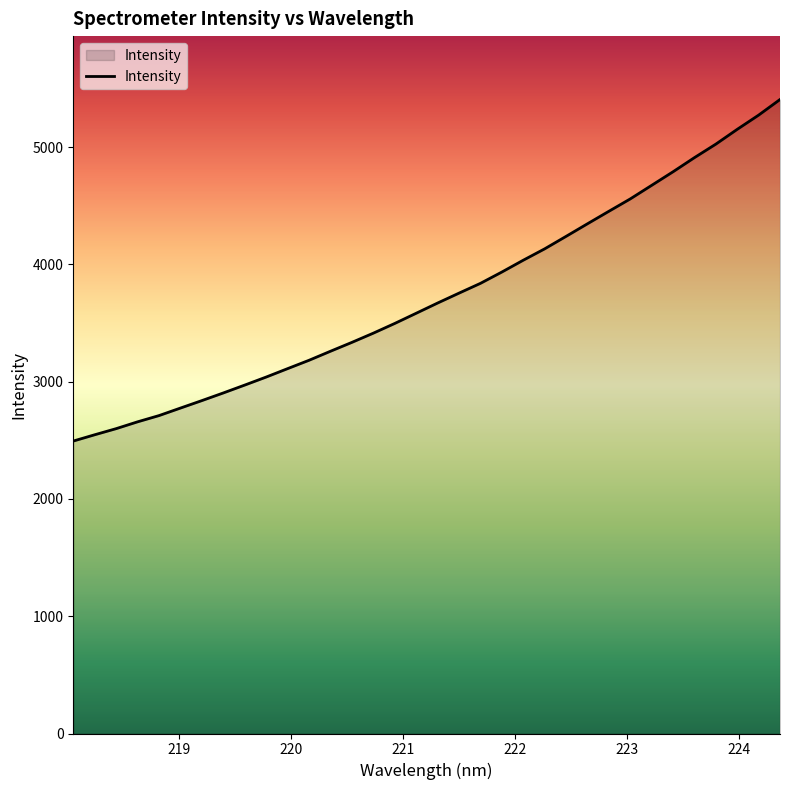

What is the smallest value displayed?

2494.1